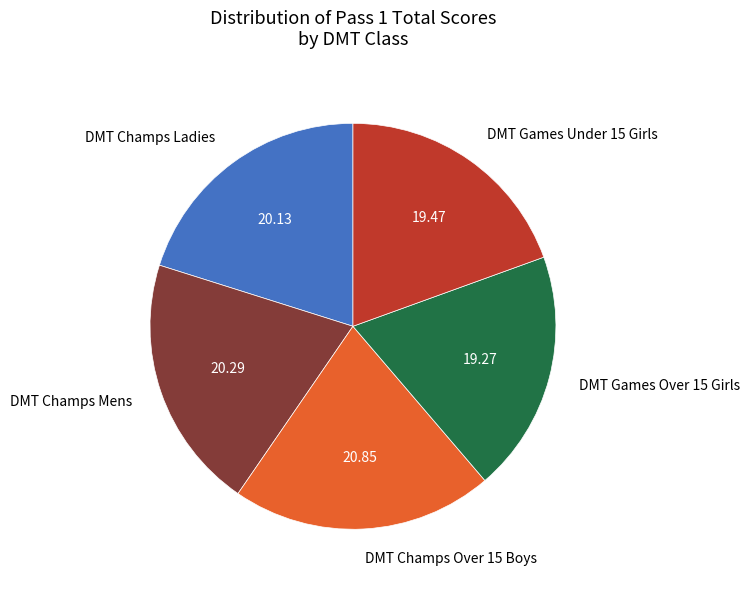

How many segments does this pie chart have?

5